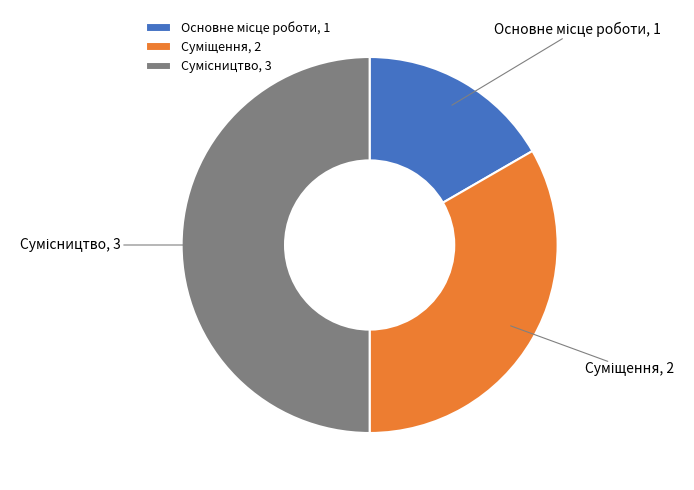

Is there any slice that represents more than half of the pie?

No